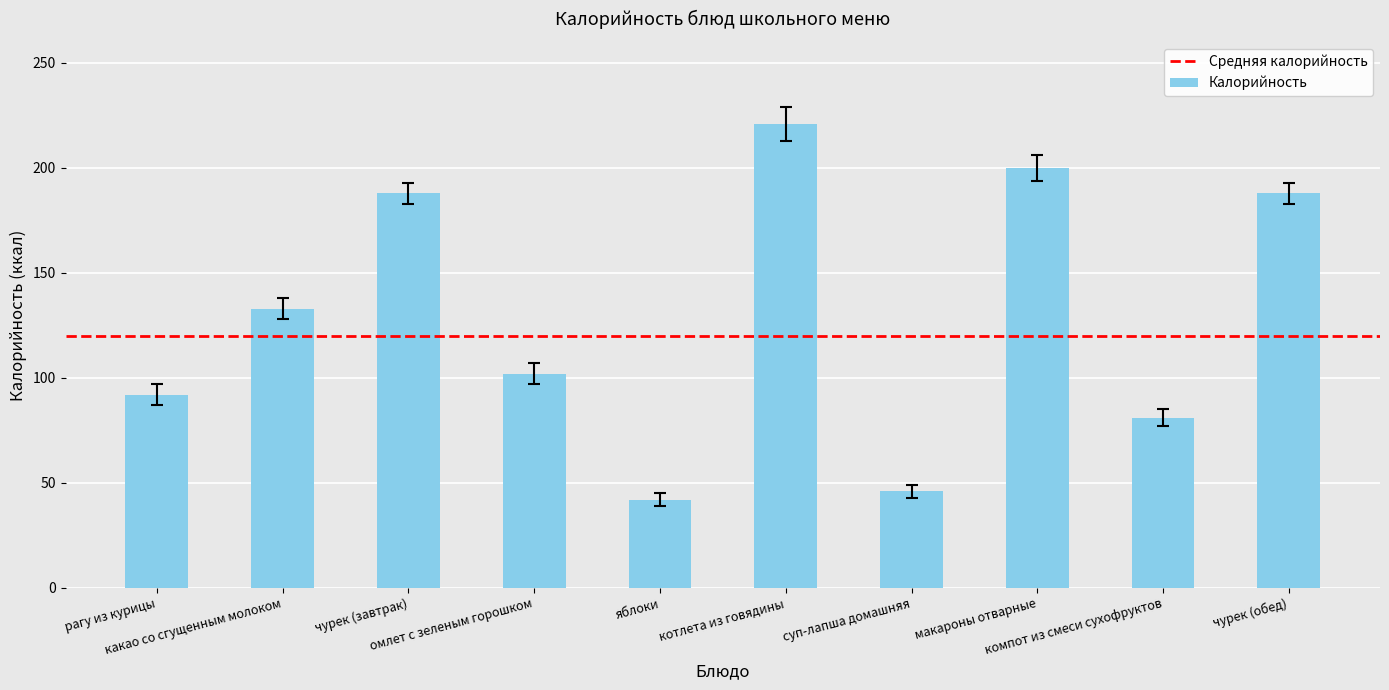

What is the value of the 7th bar from the left?

46